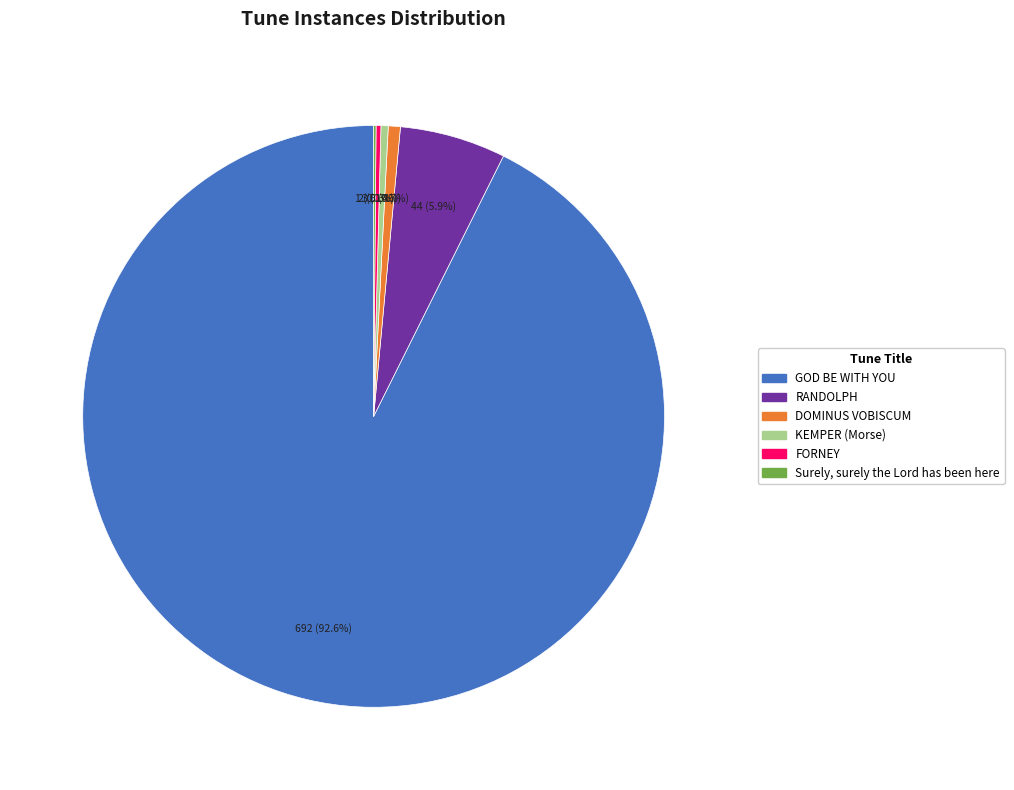

Does any single category account for the majority?

Yes